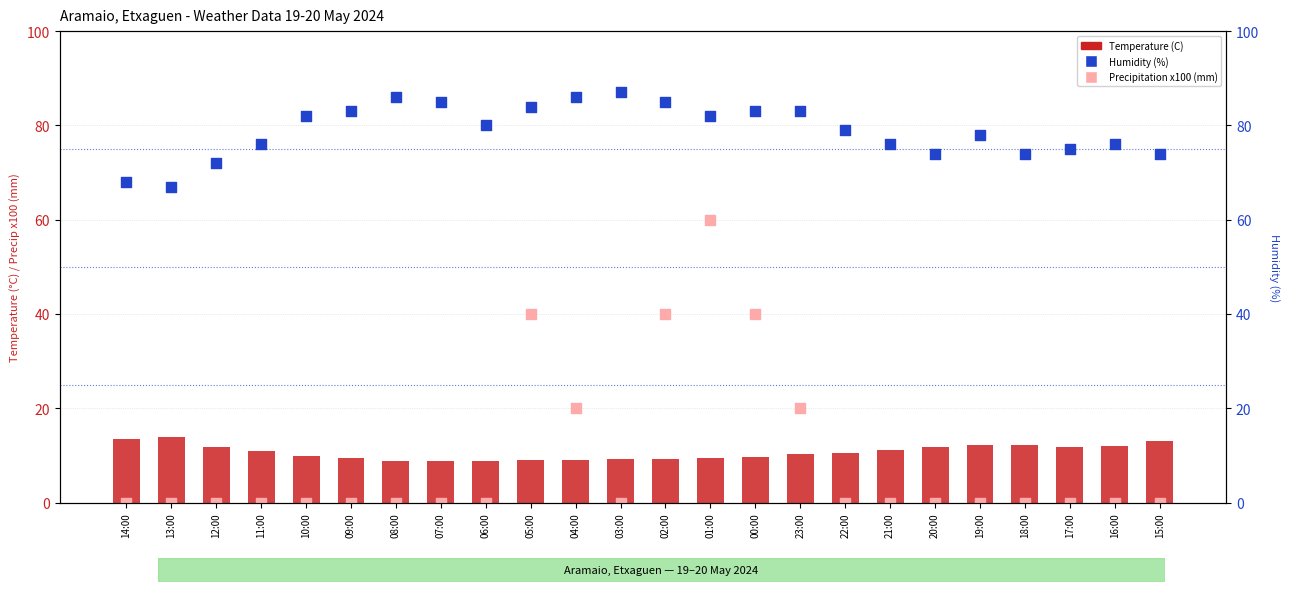

What is the total value across all series at 13:00?

80.8